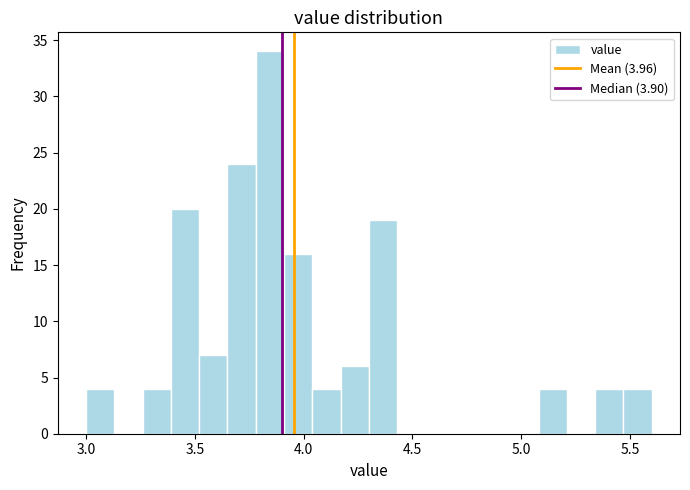

Around what value on the x-axis is the tallest bar? Give the approximate position of its centre, as read against the axis.

3.85